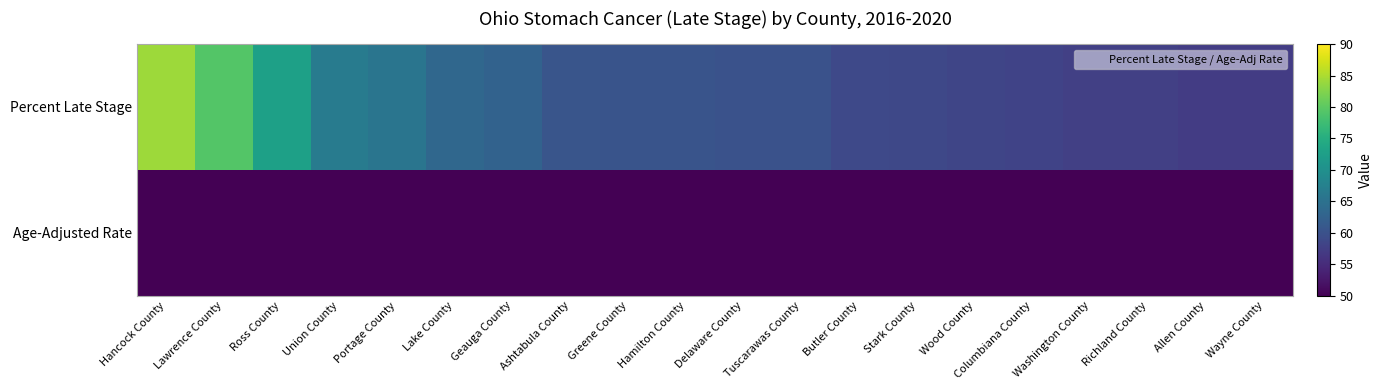

Reading left to right, extract all data points from this chart.

Percent Late Stage: Hancock County=84.2	Lawrence County=79.3	Ross County=72.7	Union County=66.7	Portage County=65.5	Lake County=63.3	Geauga County=62.5	Ashtabula County=60.6	Greene County=60.4	Hamilton County=60.4	Delaware County=60.0	Tuscarawas County=60.0	Butler County=58.8	Stark County=58.6	Wood County=58.3	Columbiana County=58.0	Washington County=57.6	Richland County=57.5	Allen County=57.1	Wayne County=57.1
Age-Adjusted Rate: Hancock County=3.4	Lawrence County=5.4	Ross County=3.0	Union County=5.2	Portage County=3.5	Lake County=3.3	Geauga County=2.8	Ashtabula County=2.9	Greene County=2.9	Hamilton County=3.2	Delaware County=2.7	Tuscarawas County=3.1	Butler County=3.2	Stark County=3.2	Wood County=3.0	Columbiana County=4.0	Washington County=4.3	Richland County=2.7	Allen County=3.0	Wayne County=2.9